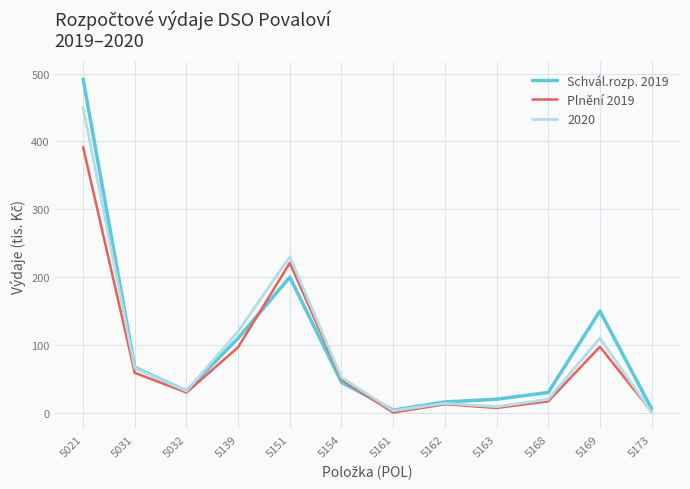

What is the difference between the maximum and minimum values in the Plnění 2019 series?

391.3